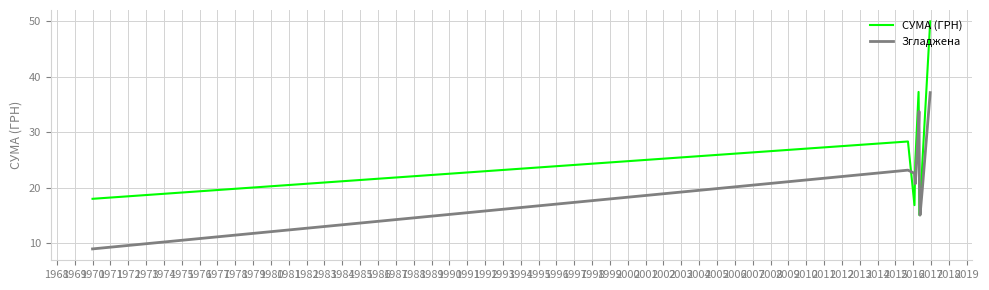

What is the difference between the maximum and minimum values in the Згладжена series?

28.1